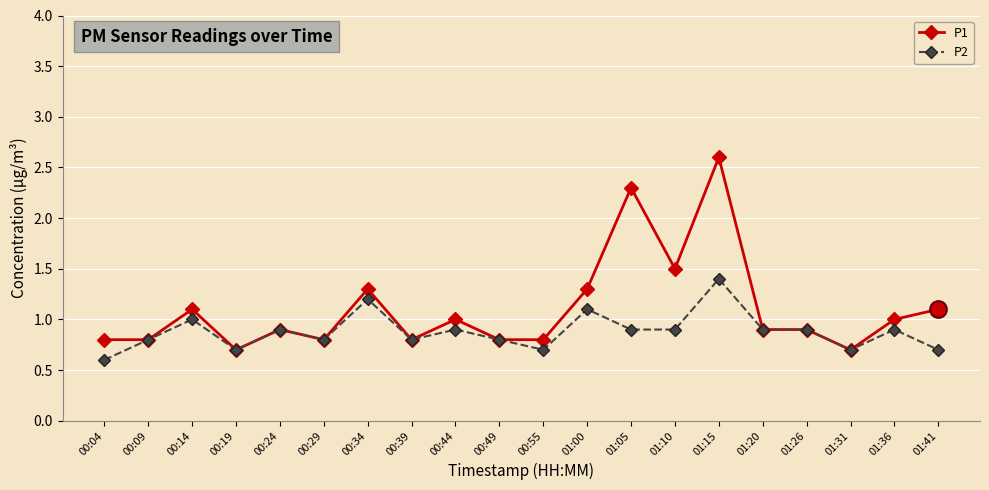

What is the sum of all P2 values?

17.6